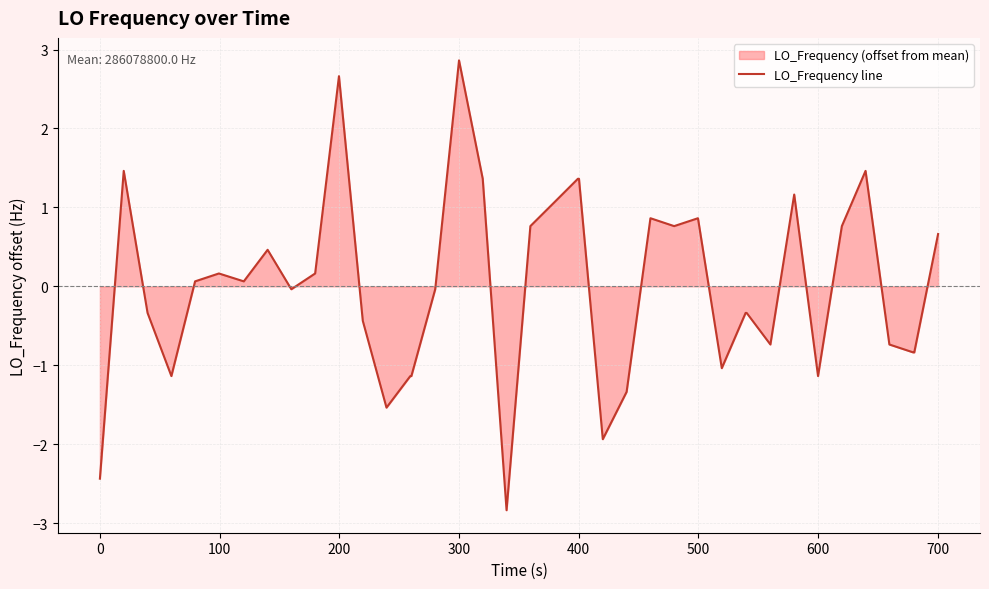

What is the minimum value shown in the chart?

-2.8